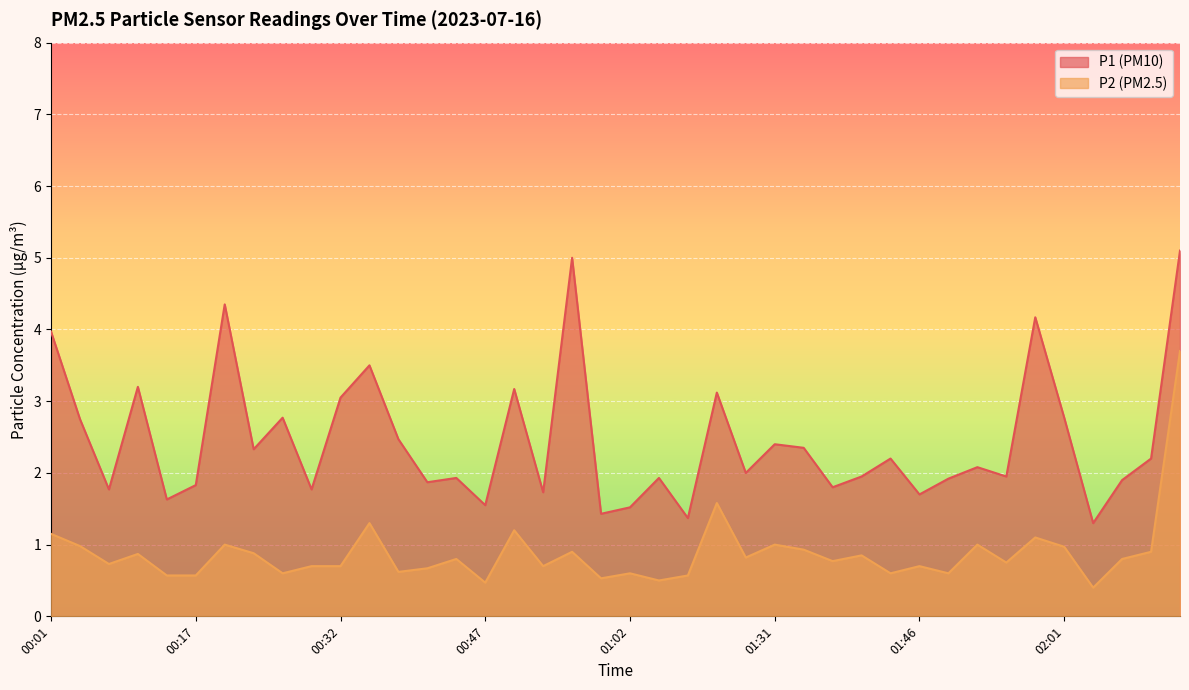

Which series has the largest total across all categories?

P1